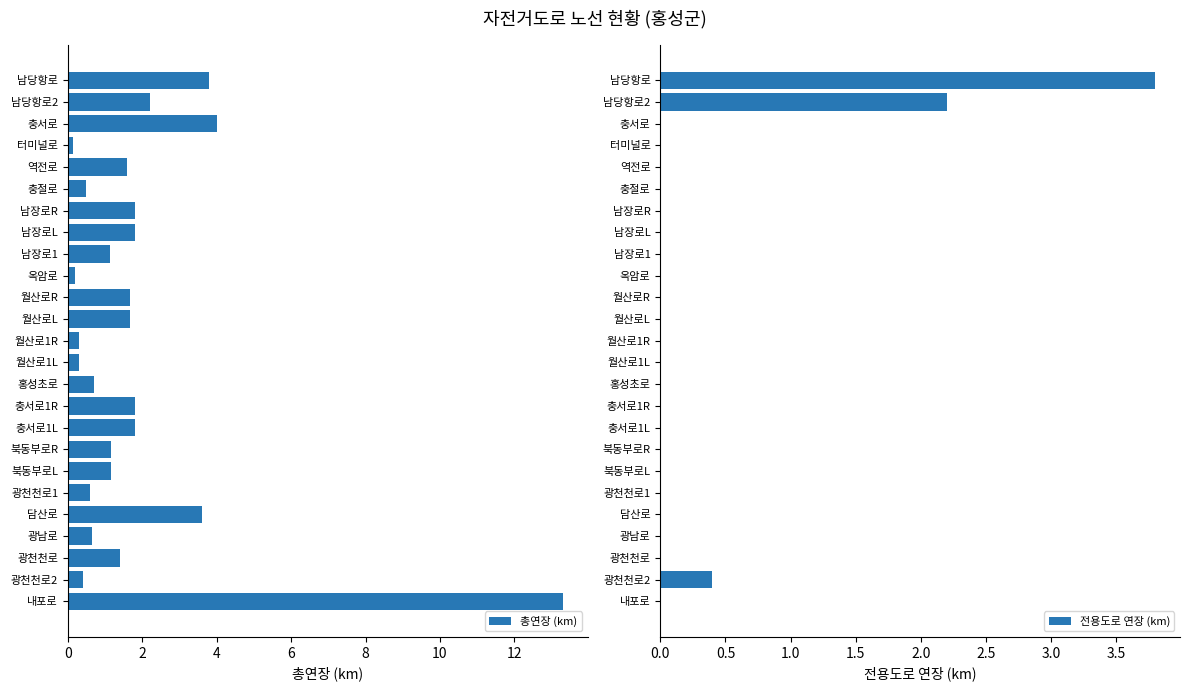

How many categories are shown in the chart?

25